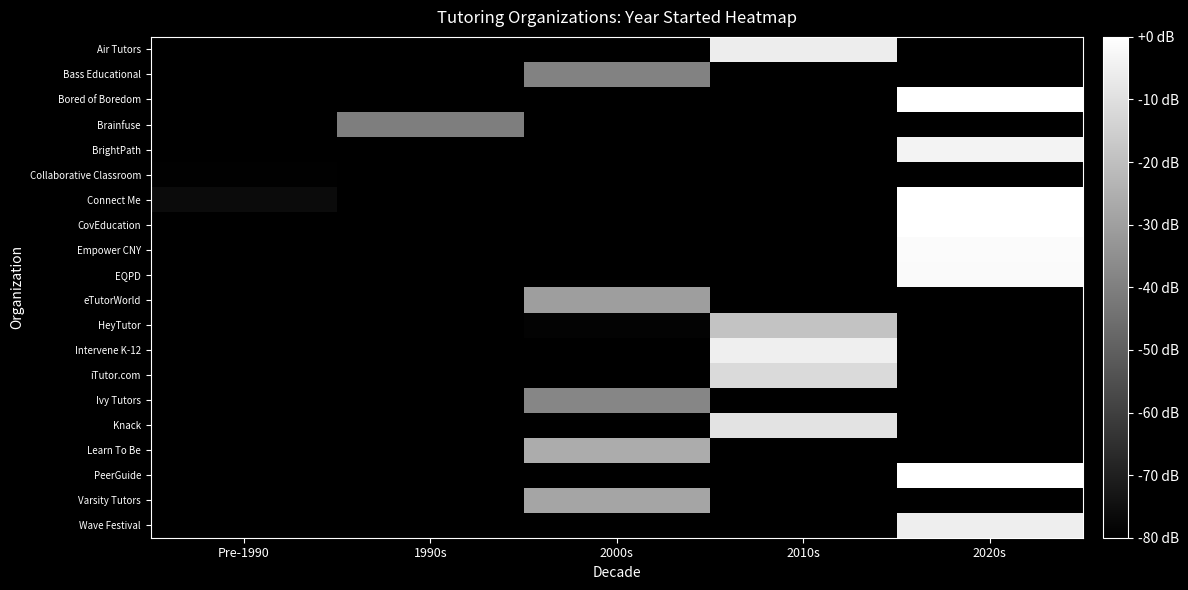

What is the difference between the highest and lowest values at 2020s?

93.5